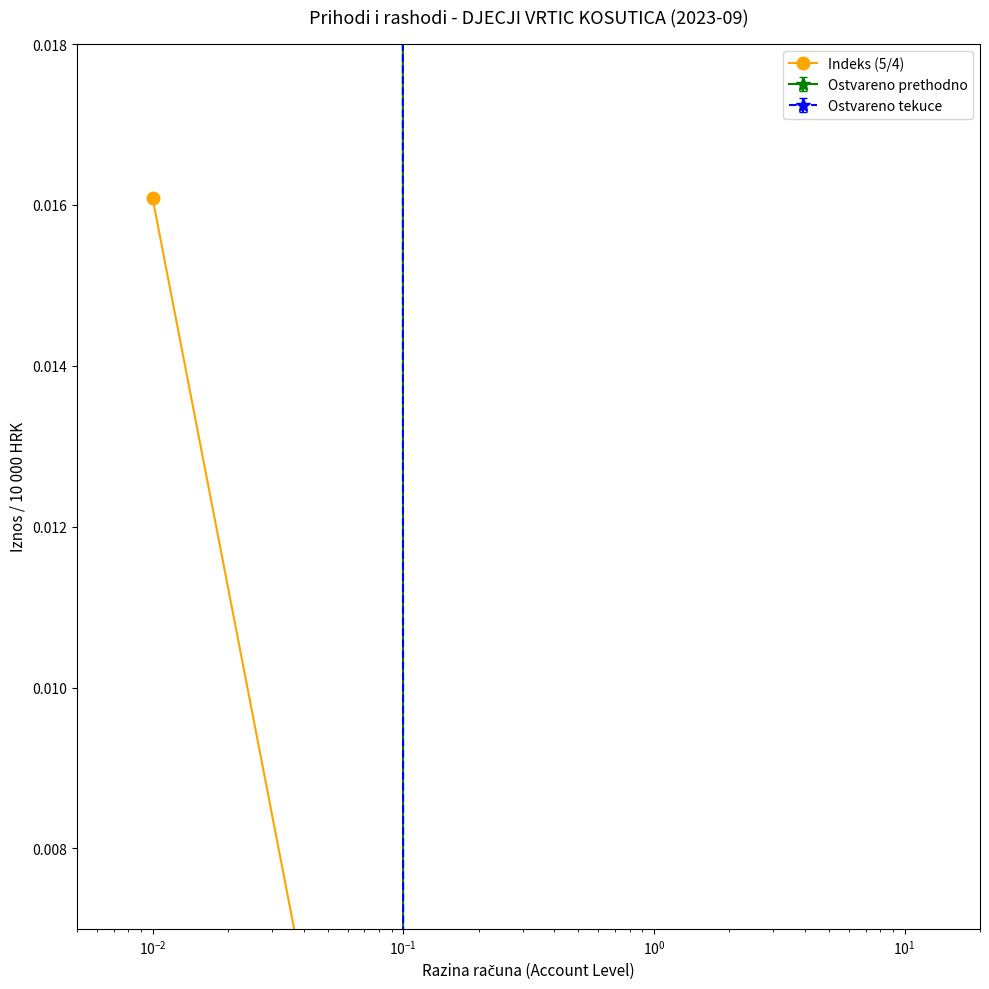

Count the values in the range 0 to 1.

7